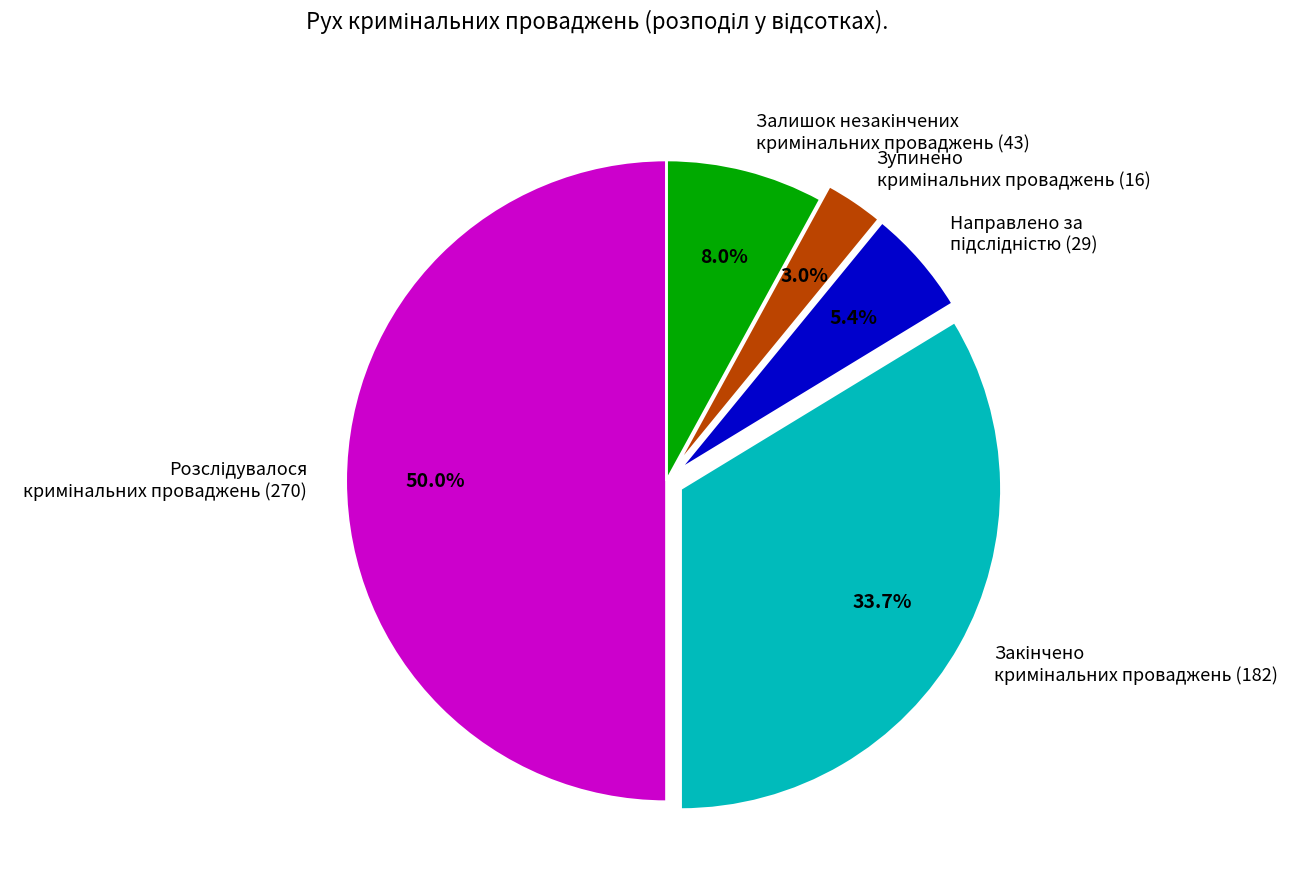

How many slices are in this pie chart?

5